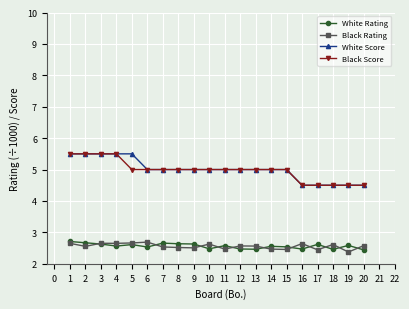

What is the sum of all Black Rating values?

51.2